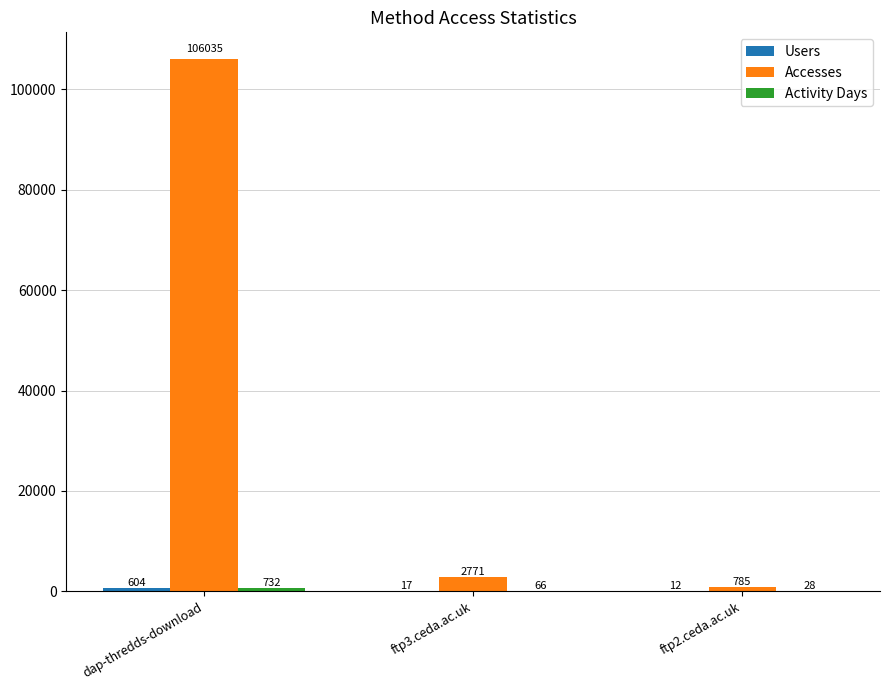

What is the highest value of the Accesses series?

106035